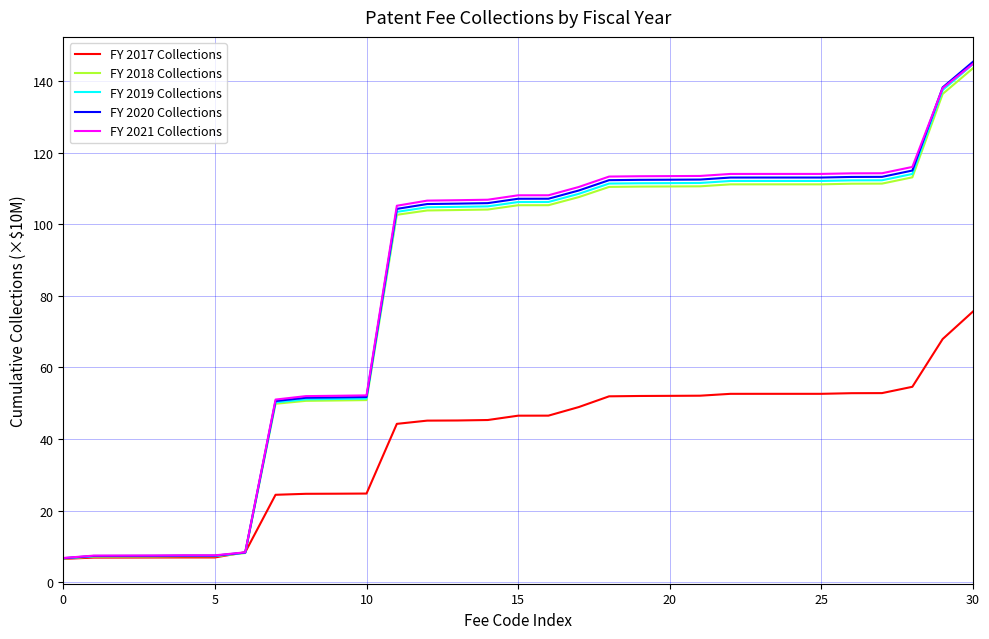

Which series has the widest spread of values?

FY 2020 Collections